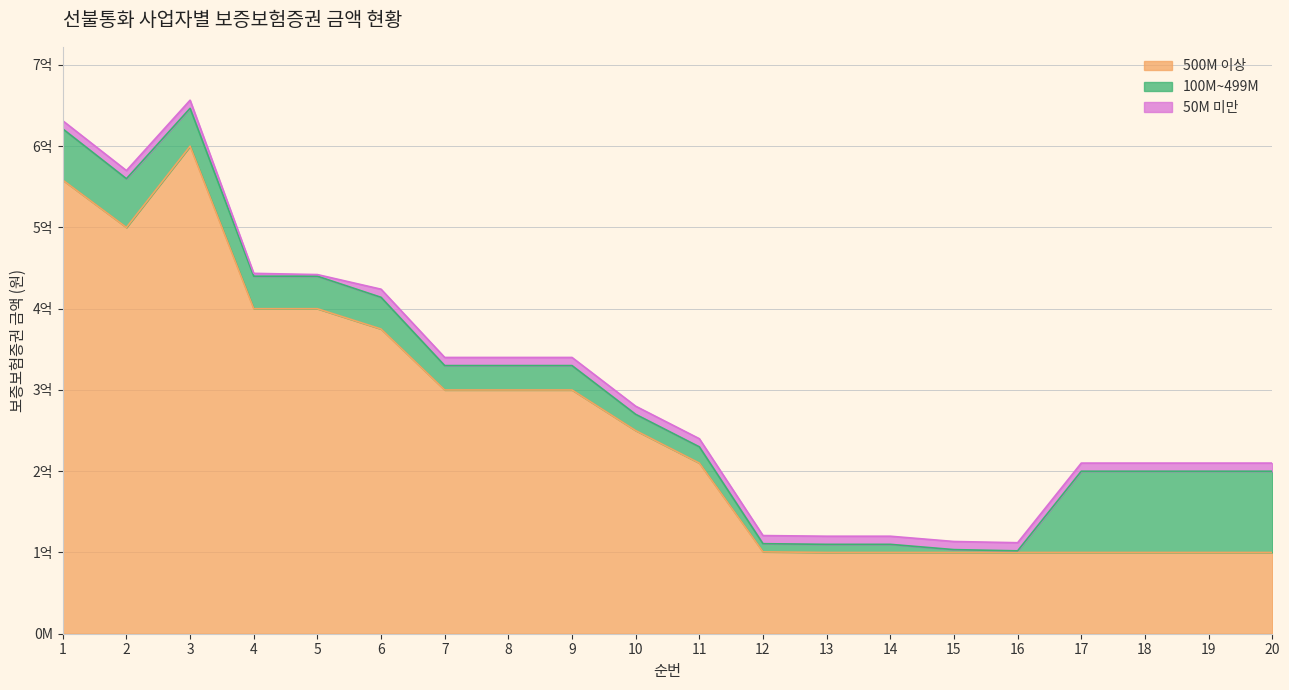

What is the total value across all series at 6?

424000000